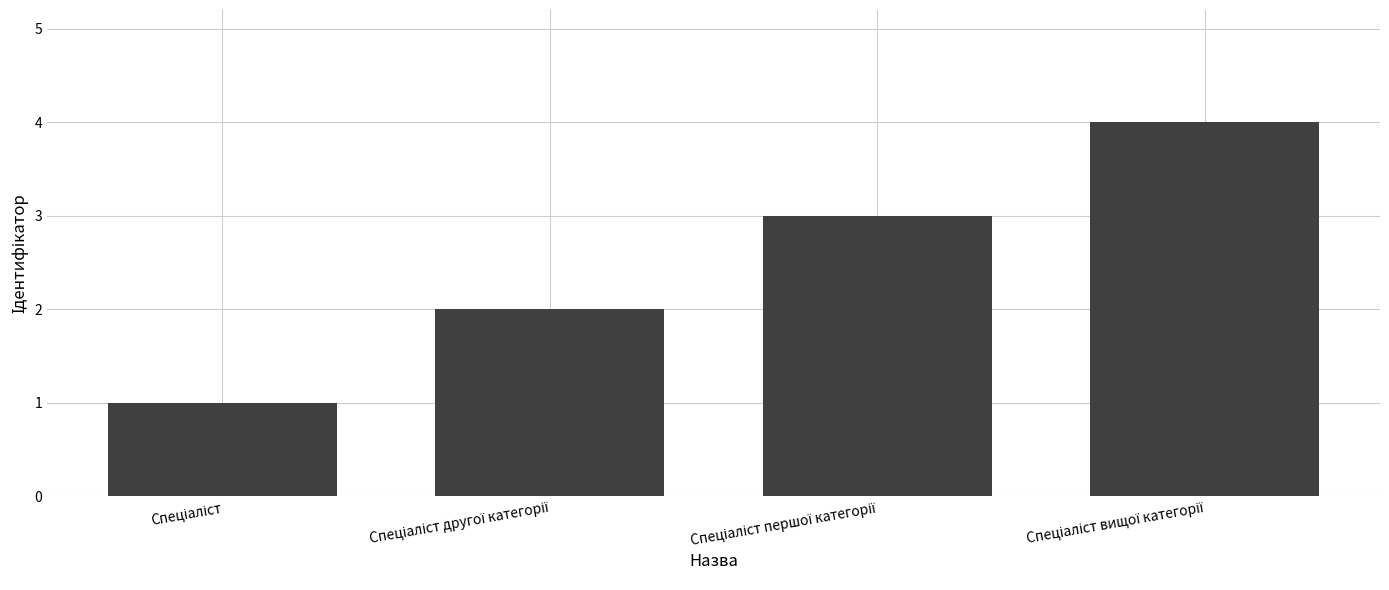

What is the greatest value displayed?

4